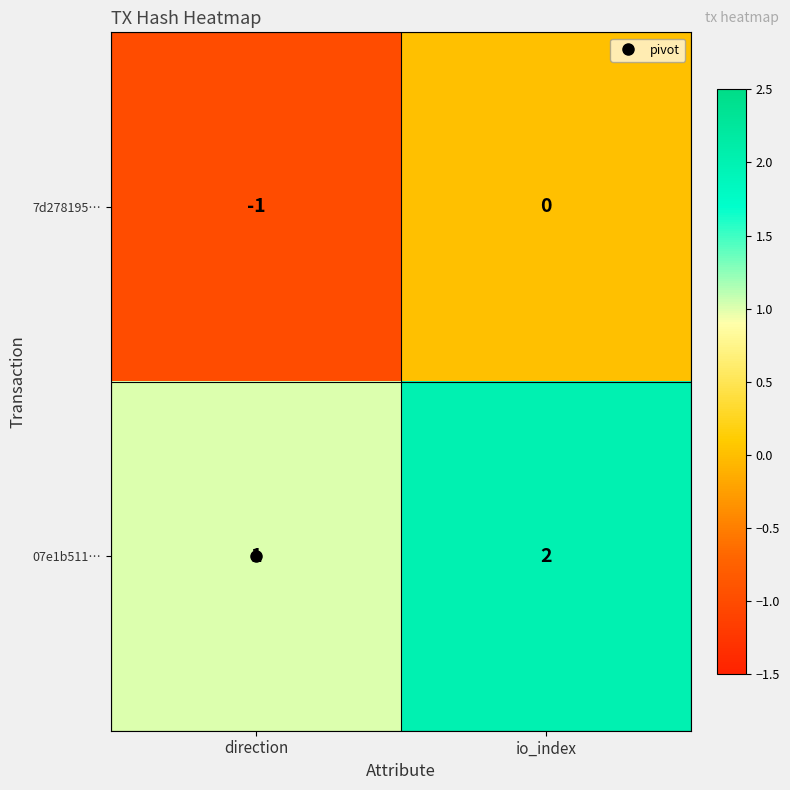

List the series in order of their peak value, lowest first.

7d278195…, 07e1b511…